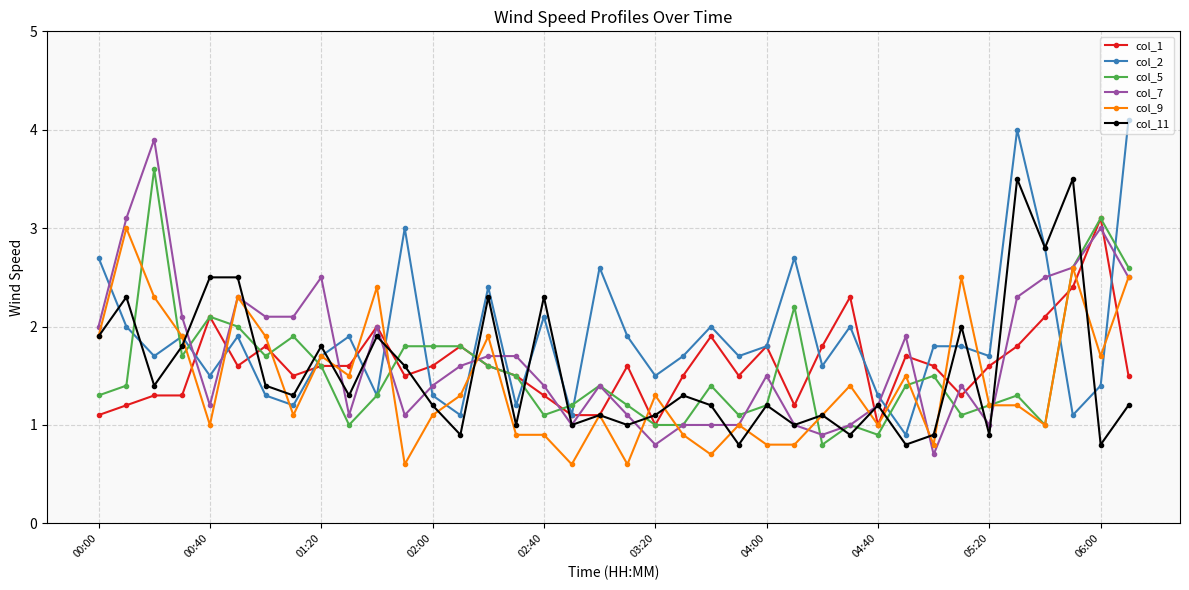

What is the minimum value for col_11?

0.8